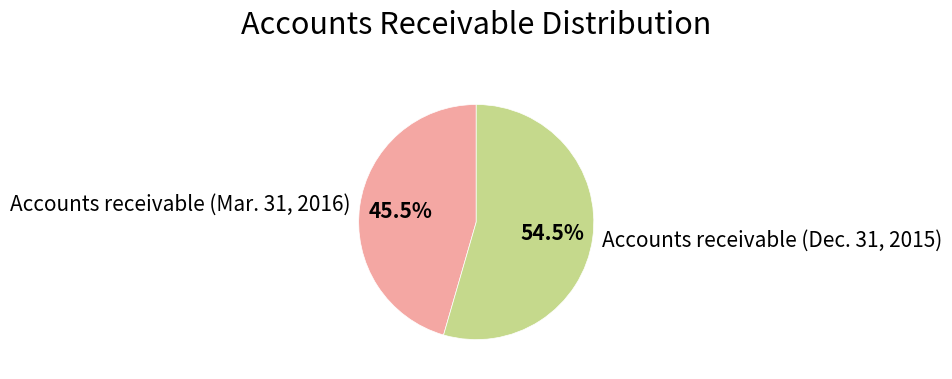

To the nearest percent, what is the combined percentage of Accounts receivable (Mar. 31, 2016) and Accounts receivable (Dec. 31, 2015)?

100%